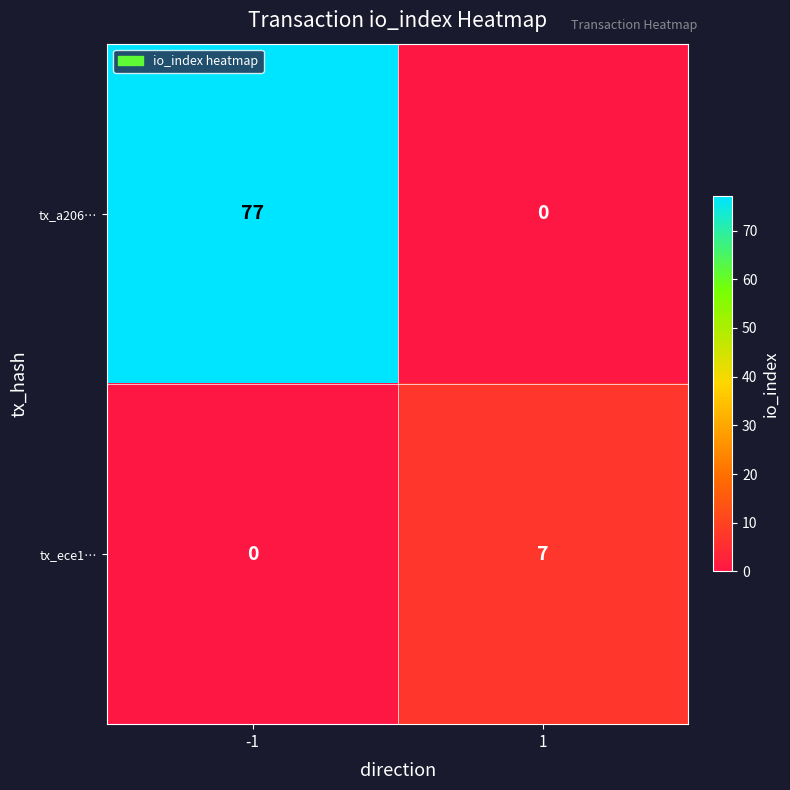

What is the difference between the tx_ece1… values at 1 and -1?

7